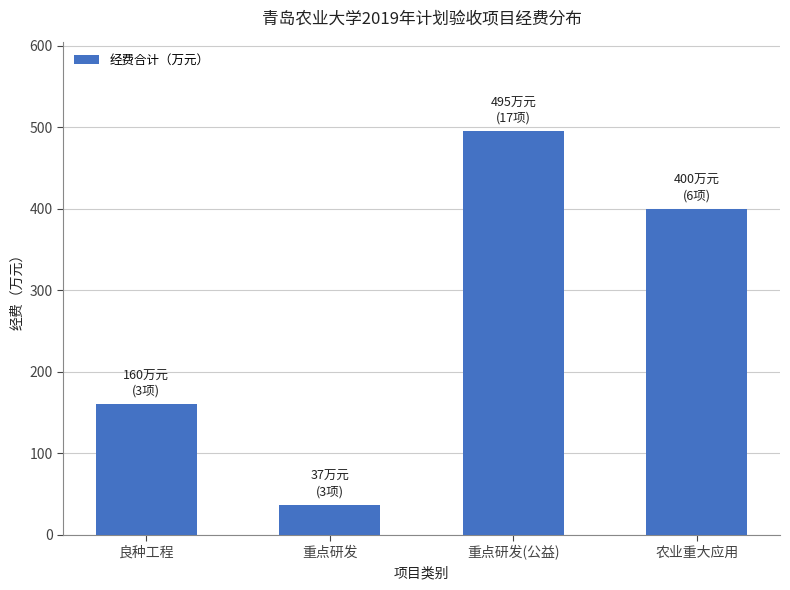

What is the sum of the values at 农业重大应用 and 重点研发(公益)?

895